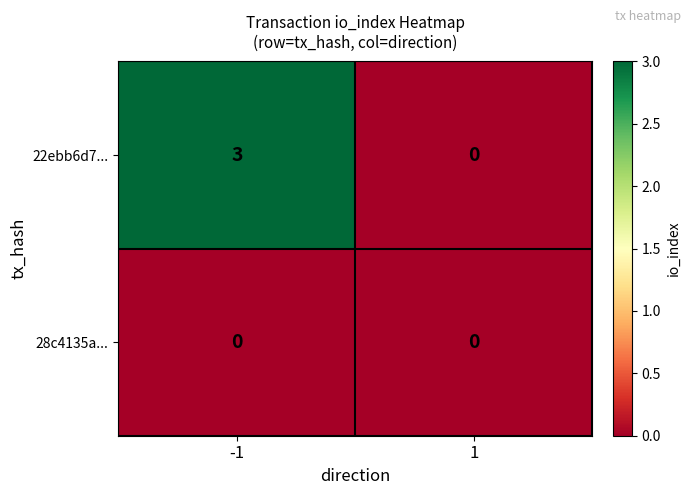

Reading left to right, what are all the values shown in this chart?

22ebb6d7...: 3	0
28c4135a...: 0	0